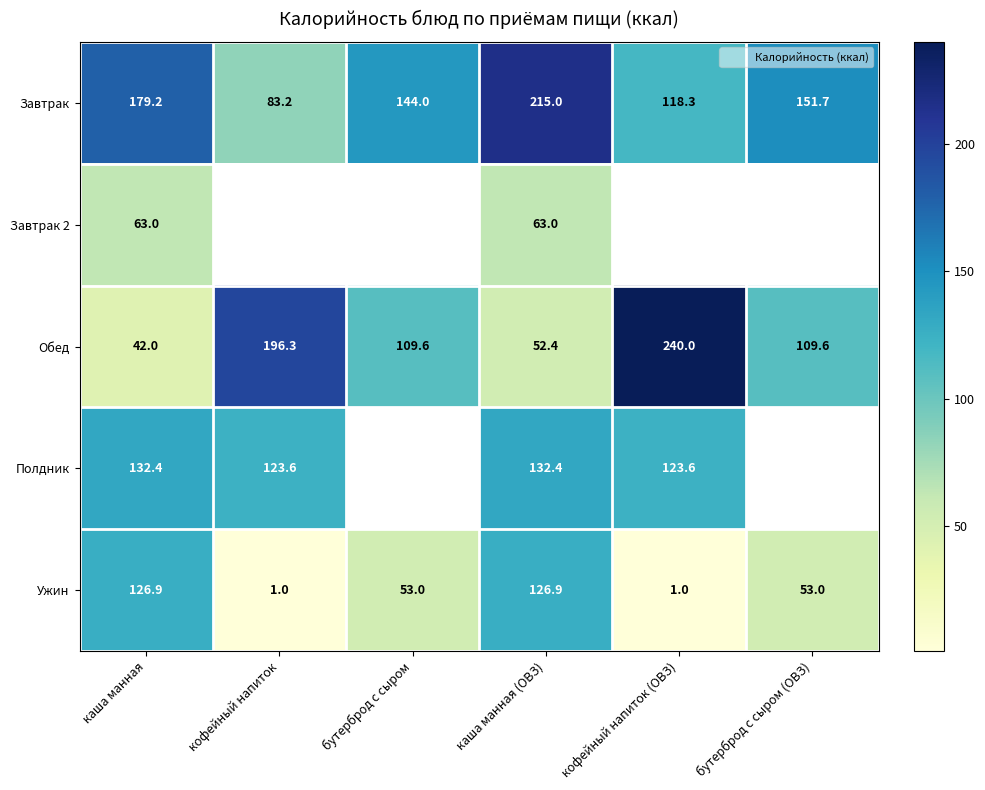

At which label does Завтрак 2 reach its peak?

каша манная